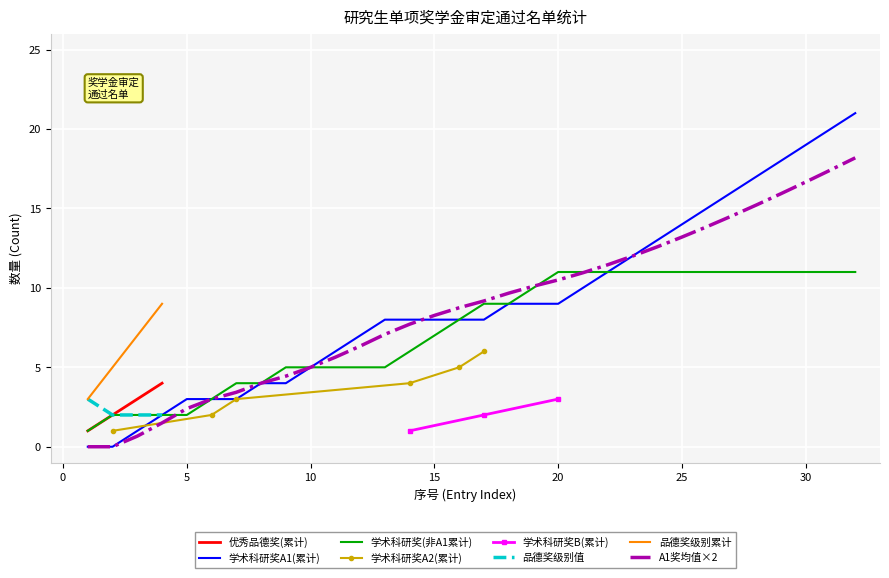

What is the highest value of the 优秀品德奖(累计) series?

4